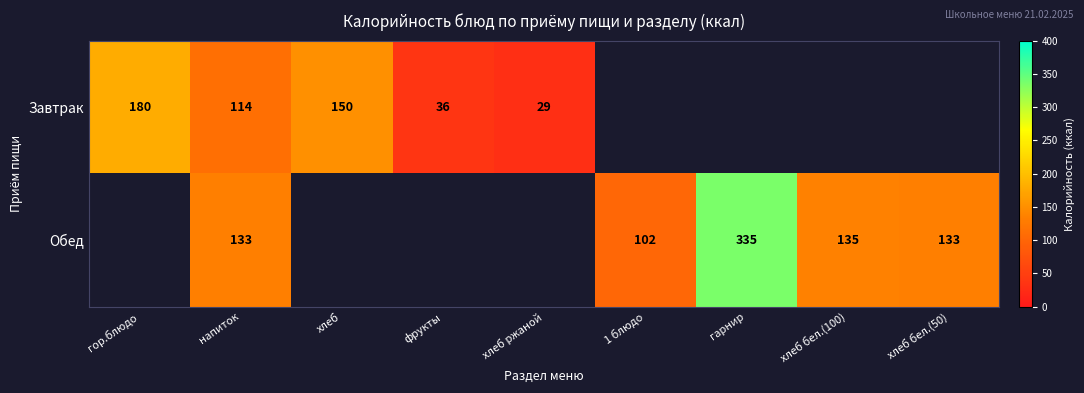

Is it true that Обед equals 212.1 at хлеб бел.(100)?

False